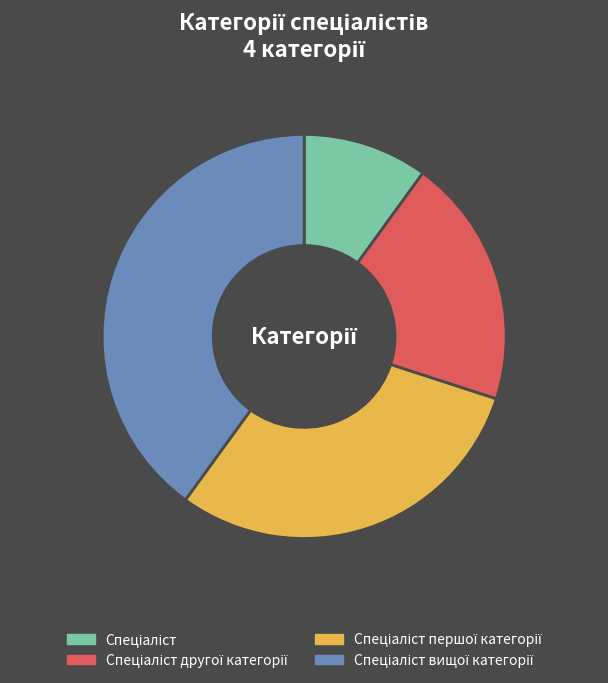

Is there any slice that represents more than half of the pie?

No